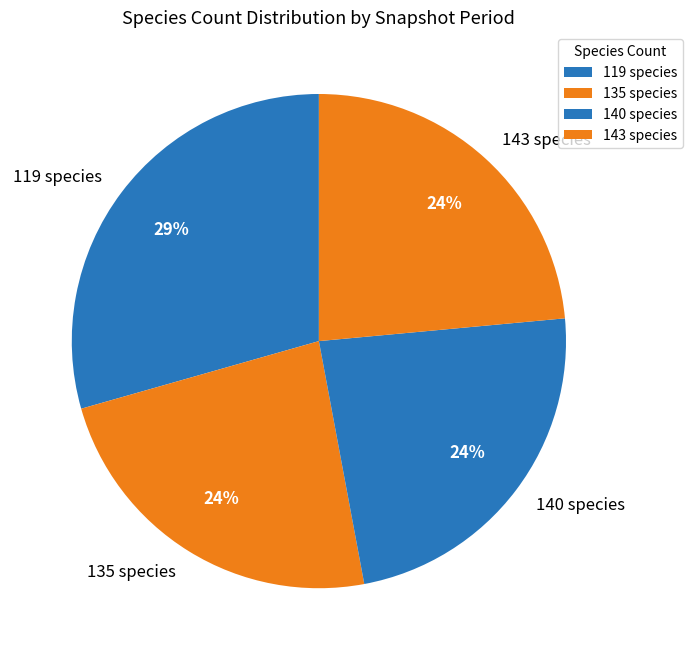

To the nearest percent, what portion does 119 species represent?

29%